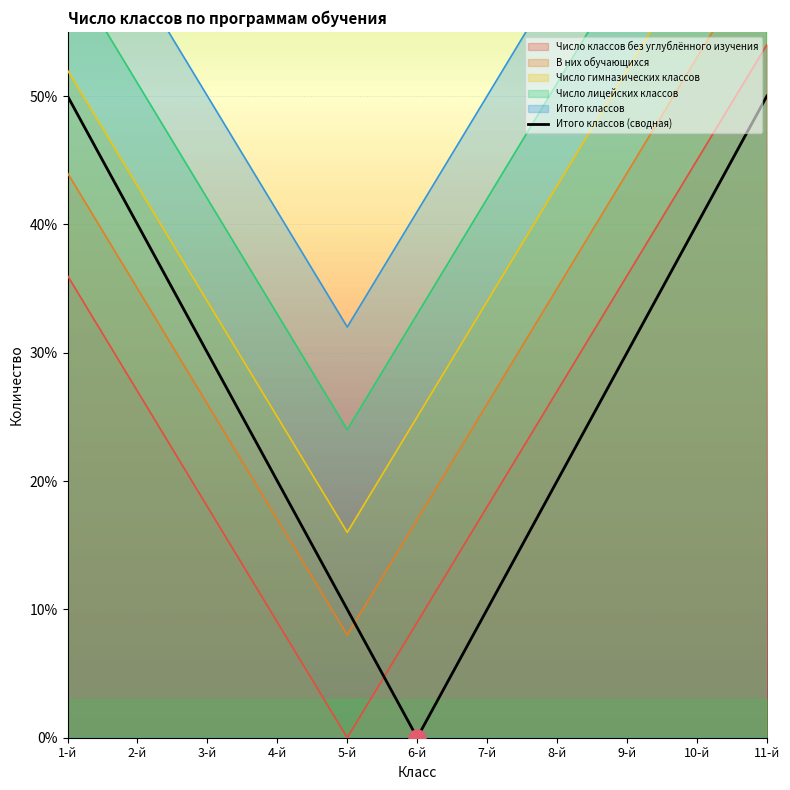

What is the change in value from 9-й to 11-й?

+20